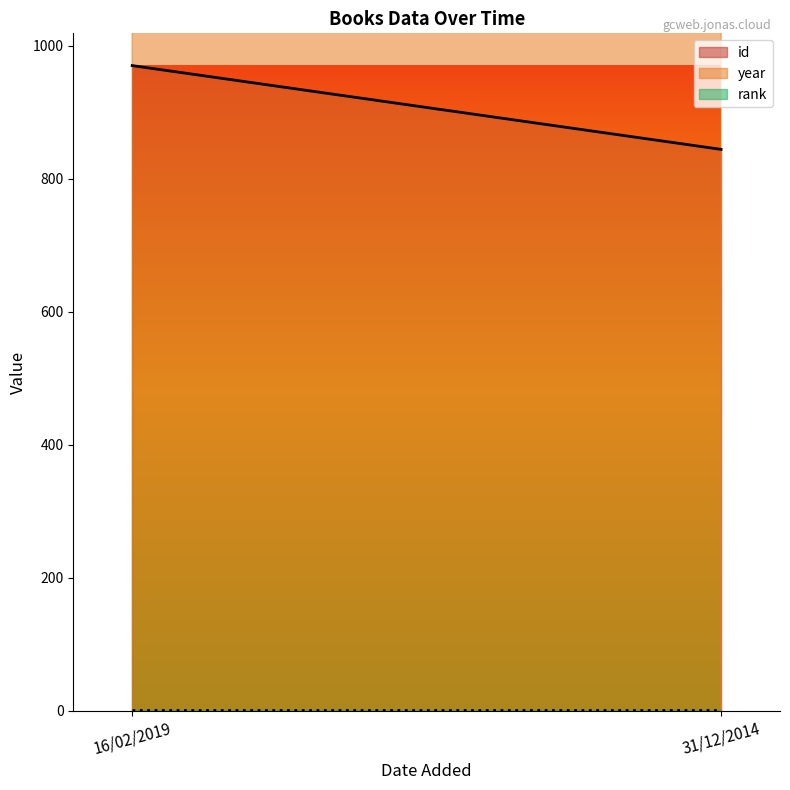

Which series changed the most between 16/02/2019 and 31/12/2014?

id